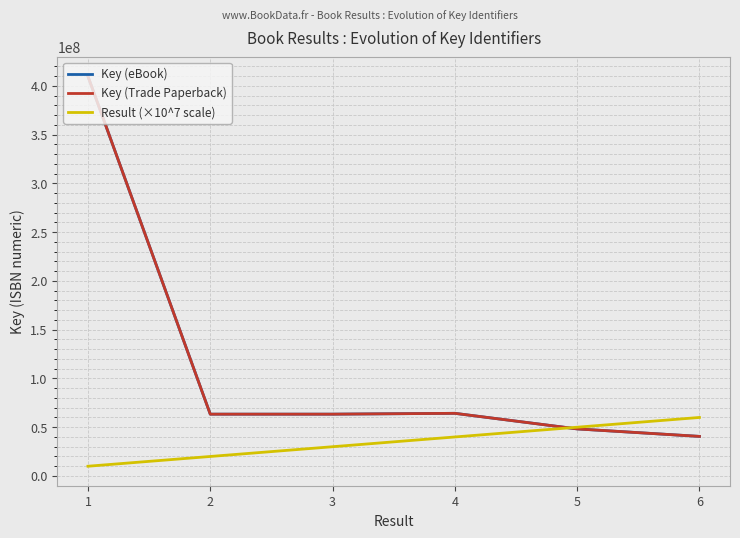

Is the value of Result (×10^7 scale) at 4 greater than the value of Key (eBook) at 4?

No